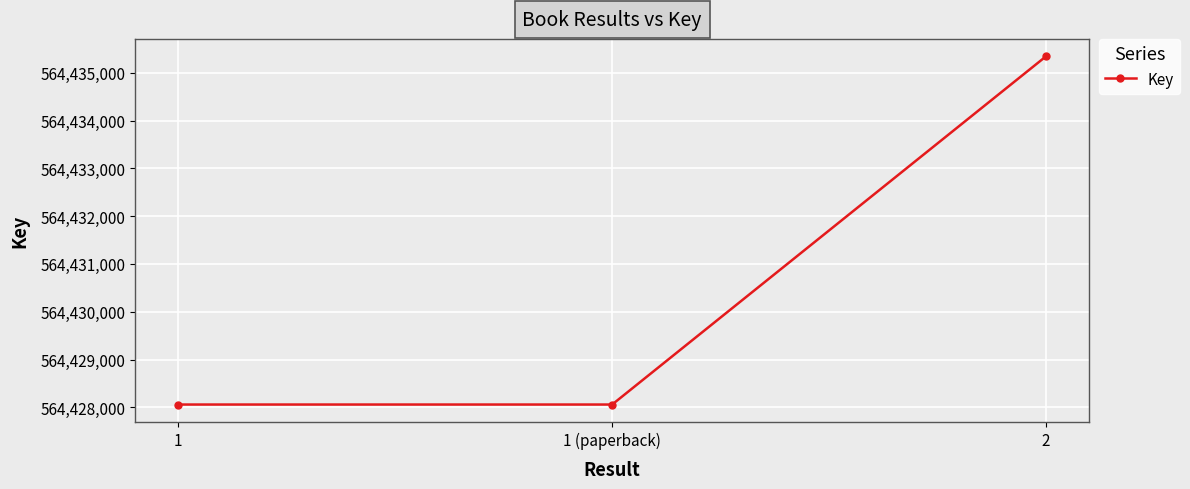

What is the smallest value displayed?

564428059